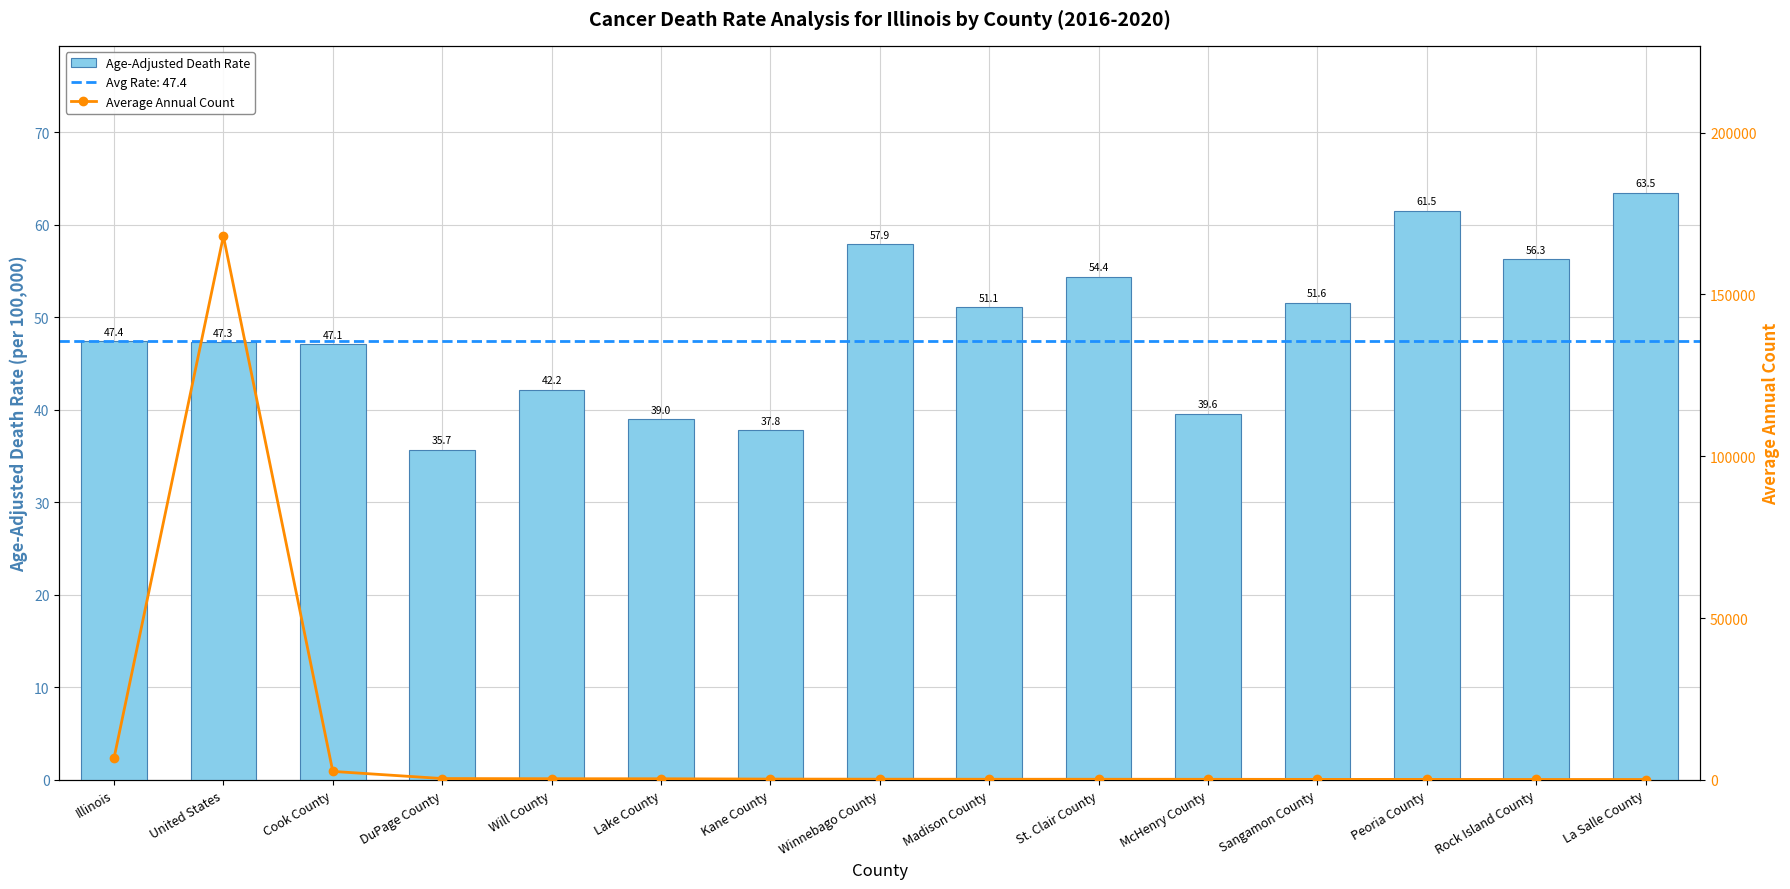

Which category has the highest value in the Age-Adjusted Death Rate series?

La Salle County